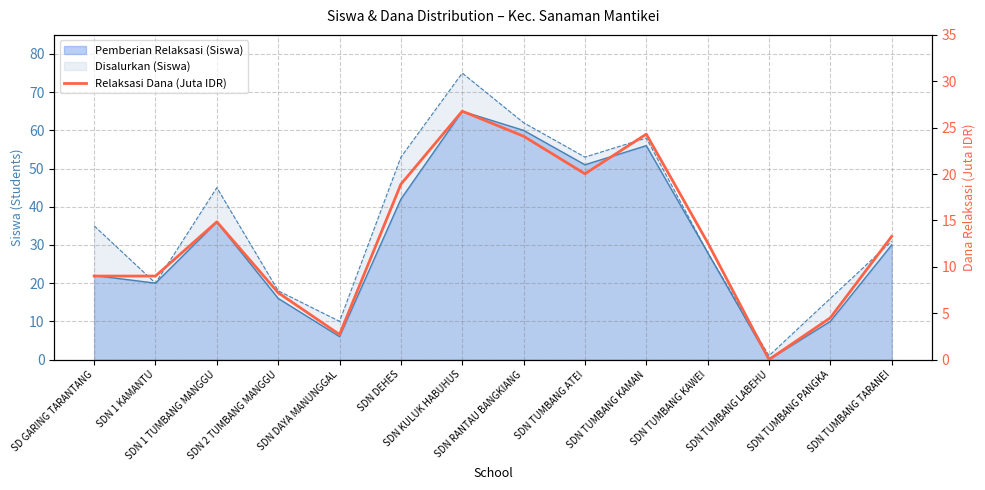

Is it true that the value at SDN 2 TUMBANG MANGGU is 7.2?

True